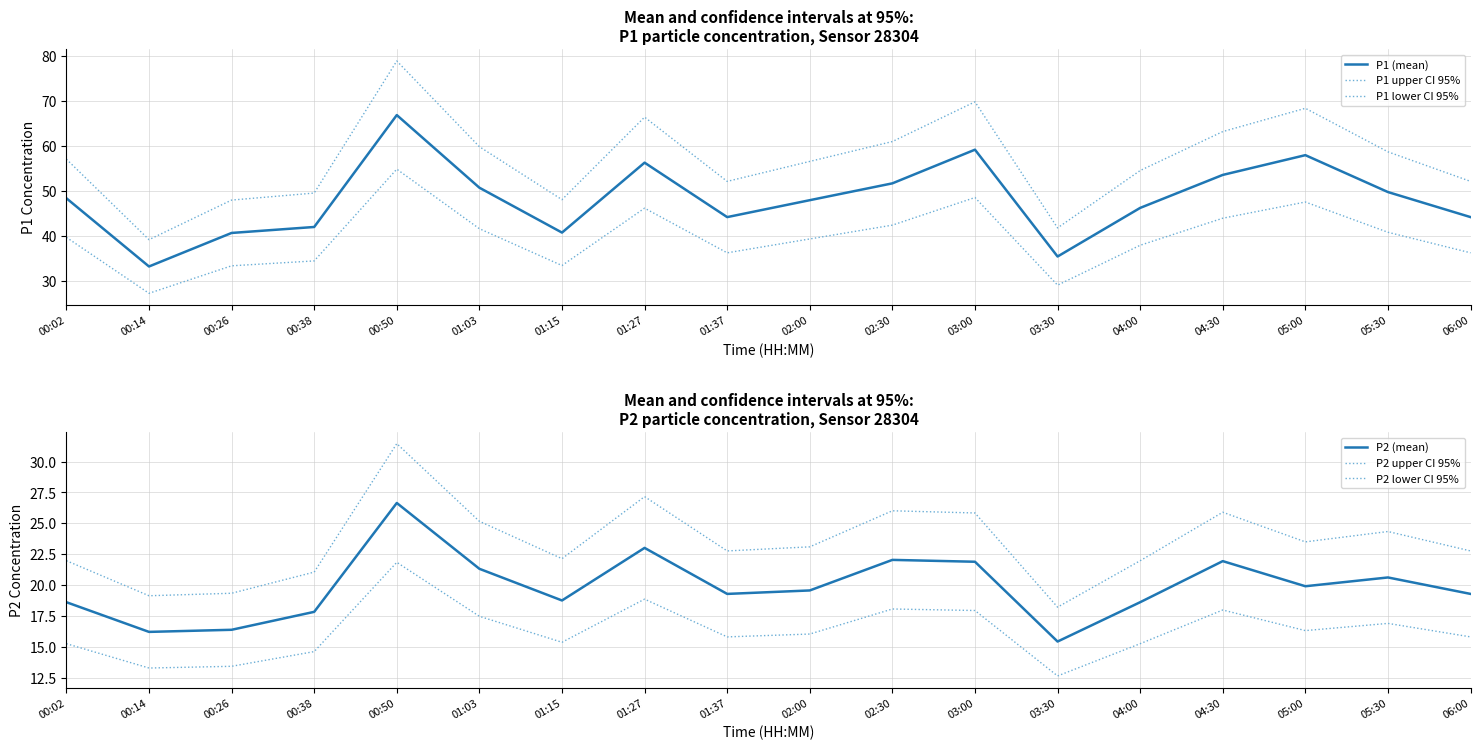

Reading left to right, transcribe all the data shown in this chart.

P1 (mean): 00:02=48.4	00:14=33.2	00:26=40.7	00:38=42.0	00:50=66.9	01:03=50.8	01:15=40.8	01:27=56.3	01:37=44.2	02:00=48.0	02:30=51.7	03:00=59.2	03:30=35.4	04:00=46.2	04:30=53.6	05:00=58.0	05:30=49.8	06:00=44.2
P1 upper CI 95%: 00:02=57.1	00:14=39.2	00:26=48.0	00:38=49.6	00:50=79.0	01:03=59.9	01:15=48.1	01:27=66.5	01:37=52.2	02:00=56.6	02:30=61.0	03:00=69.9	03:30=41.8	04:00=54.6	04:30=63.2	05:00=68.4	05:30=58.7	06:00=52.2
P1 lower CI 95%: 00:02=39.7	00:14=27.2	00:26=33.3	00:38=34.4	00:50=54.9	01:03=41.6	01:15=33.4	01:27=46.2	01:37=36.2	02:00=39.3	02:30=42.4	03:00=48.6	03:30=29.0	04:00=37.9	04:30=44.0	05:00=47.6	05:30=40.8	06:00=36.2
P2 (mean): 00:02=18.6	00:14=16.2	00:26=16.4	00:38=17.9	00:50=26.6	01:03=21.3	01:15=18.8	01:27=23.0	01:37=19.3	02:00=19.6	02:30=22.1	03:00=21.9	03:30=15.4	04:00=18.6	04:30=21.9	05:00=19.9	05:30=20.6	06:00=19.3
P2 upper CI 95%: 00:02=22.0	00:14=19.2	00:26=19.4	00:38=21.1	00:50=31.4	01:03=25.2	01:15=22.1	01:27=27.2	01:37=22.8	02:00=23.1	02:30=26.0	03:00=25.8	03:30=18.2	04:00=22.0	04:30=25.9	05:00=23.5	05:30=24.3	06:00=22.8
P2 lower CI 95%: 00:02=15.3	00:14=13.3	00:26=13.4	00:38=14.6	00:50=21.9	01:03=17.5	01:15=15.4	01:27=18.9	01:37=15.8	02:00=16.1	02:30=18.1	03:00=18.0	03:30=12.7	04:00=15.3	04:30=18.0	05:00=16.3	05:30=16.9	06:00=15.8